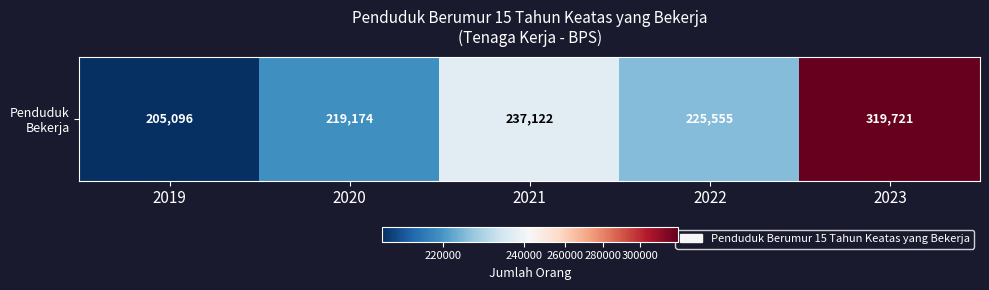

Count the number of values greater than 225555.

2